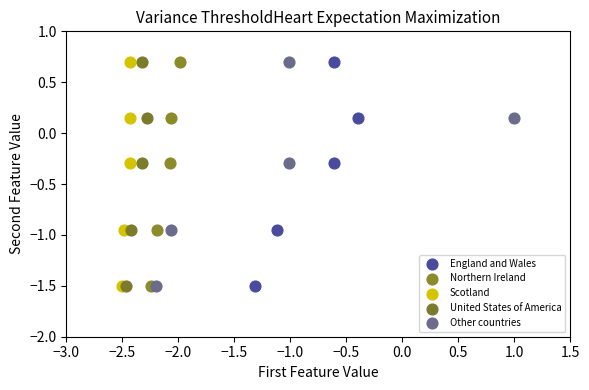

What are all the series names shown in the legend?

England and Wales, Northern Ireland, Scotland, United States of America, Other countries